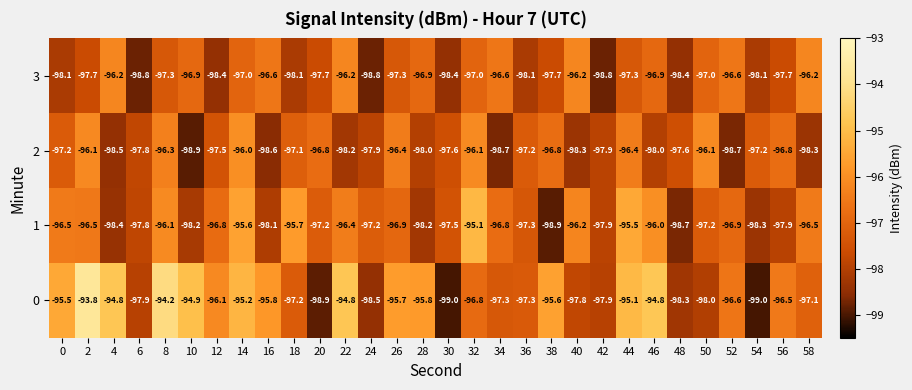

At which label does 1 reach its minimum?

38